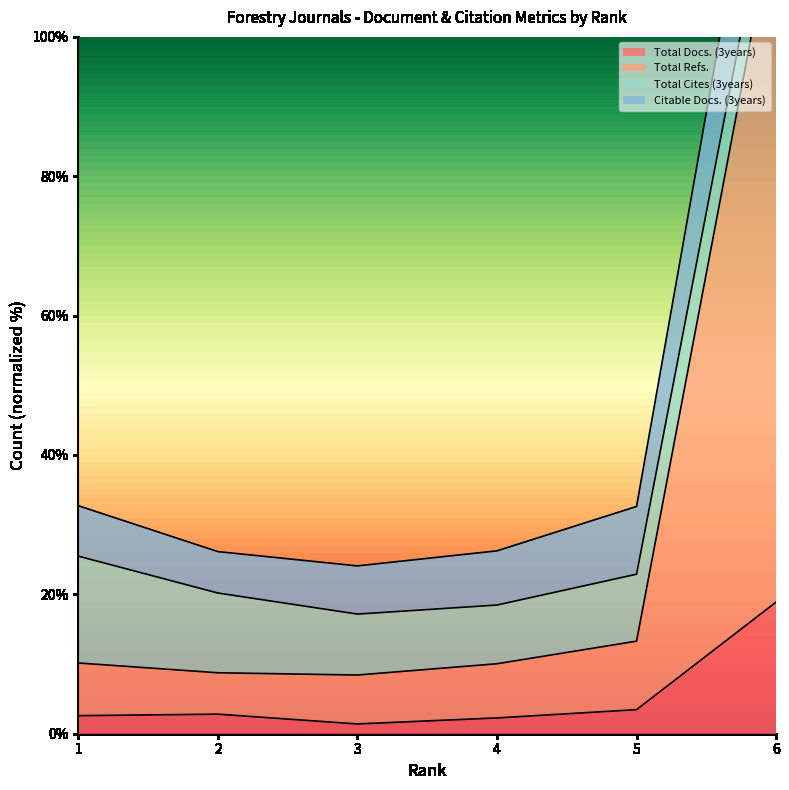

At how many categories does at least one series exceed 89?

1